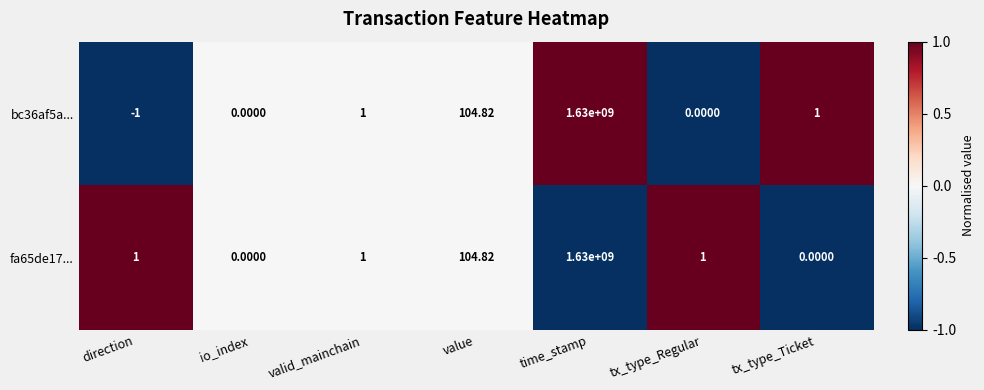

Where is fa65de17... nearest to the value 815000000?

value